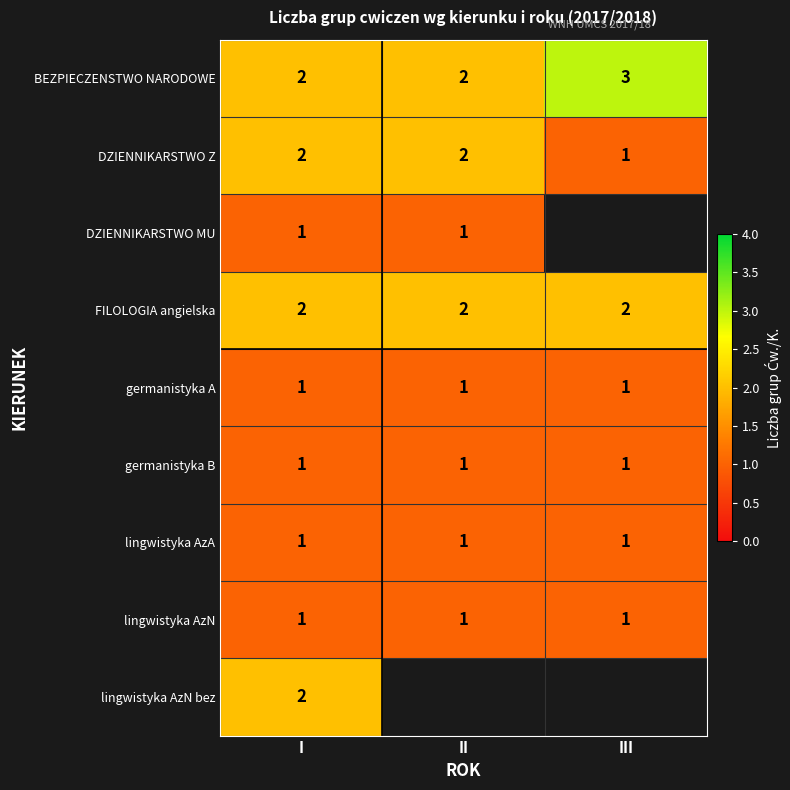

The FILOLOGIA angielska series shows 2 at III. True or false?

True